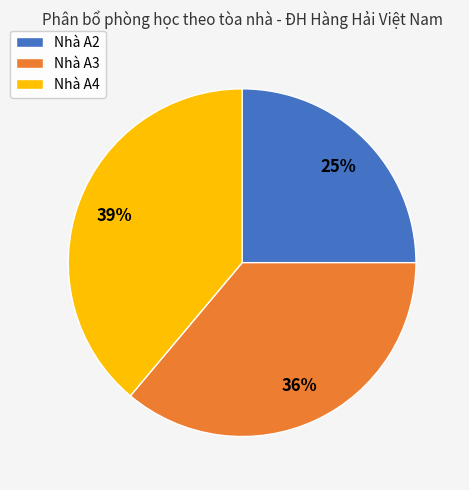

Which category has the biggest portion of the pie?

Nhà A4